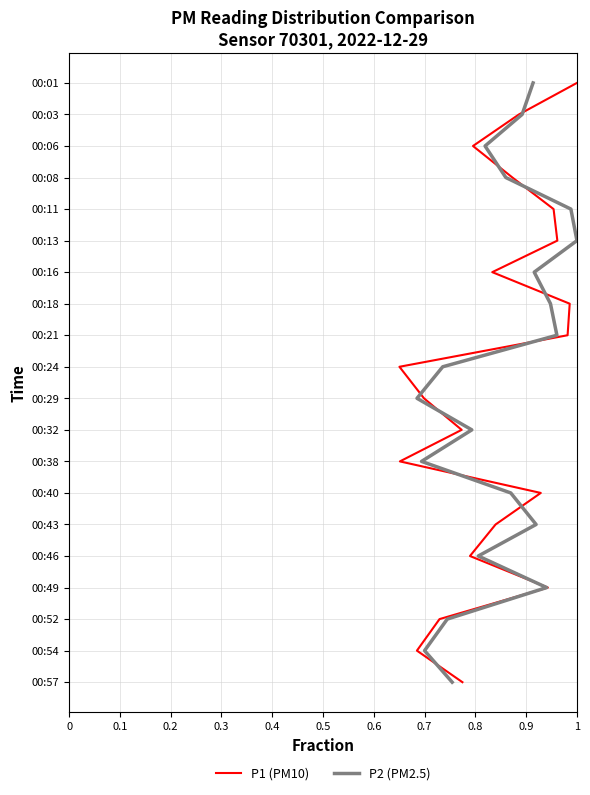

Is it true that P2 (PM2.5) equals 1 at 0.1?

True